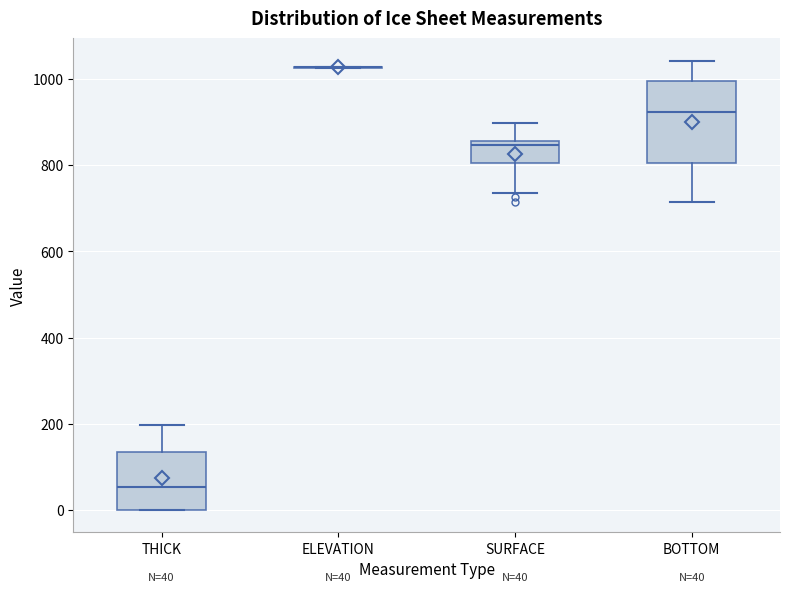

Which box is the tallest, from its lower edge to its upper edge?

BOTTOM